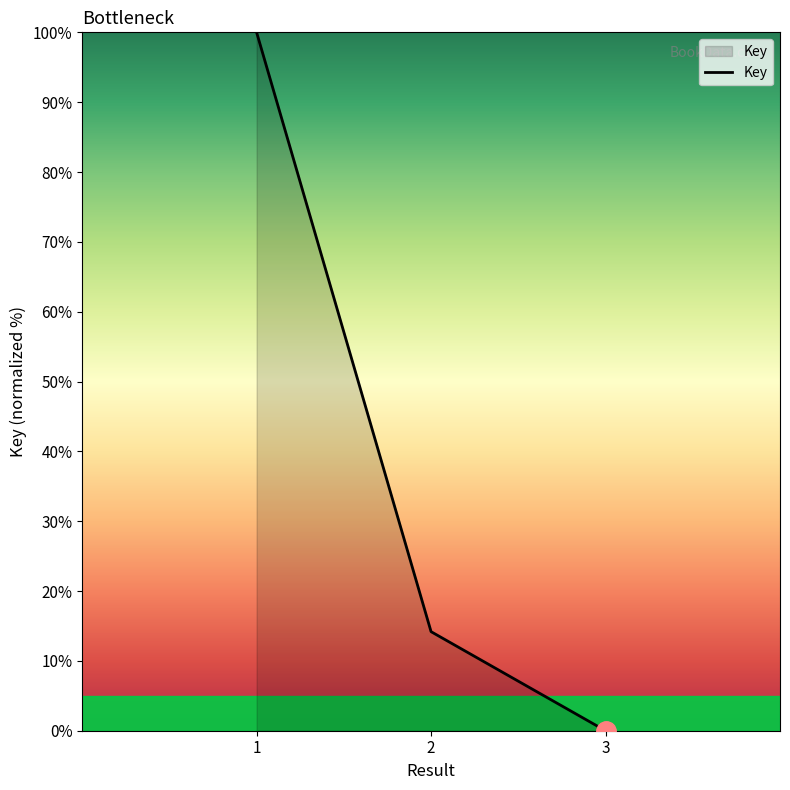

Reading right to left, list all the values displayed in this chart.

3=0.0	2=14.2	1=100.0